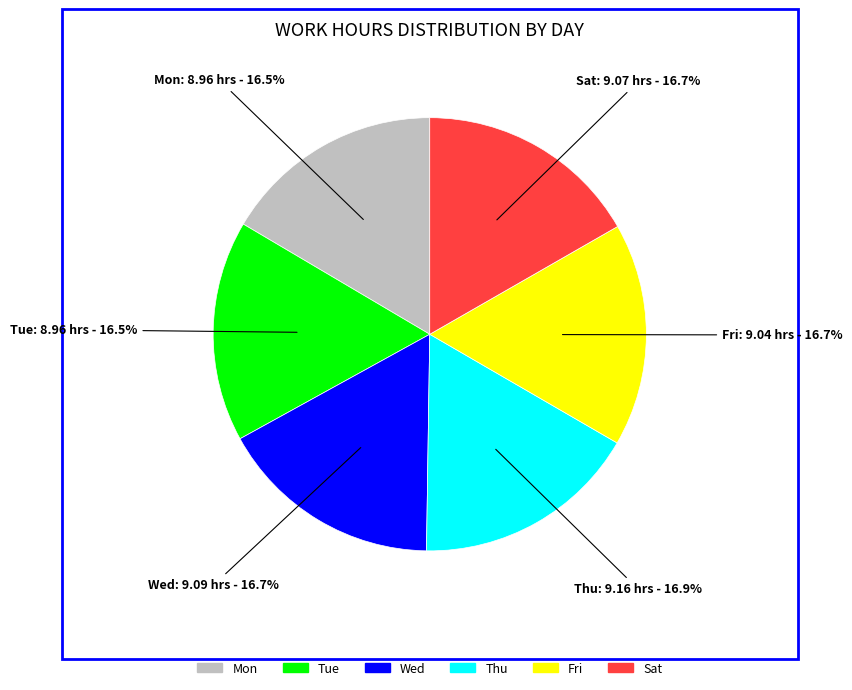

To the nearest percent, what is the combined percentage of Fri and Tue?

33%